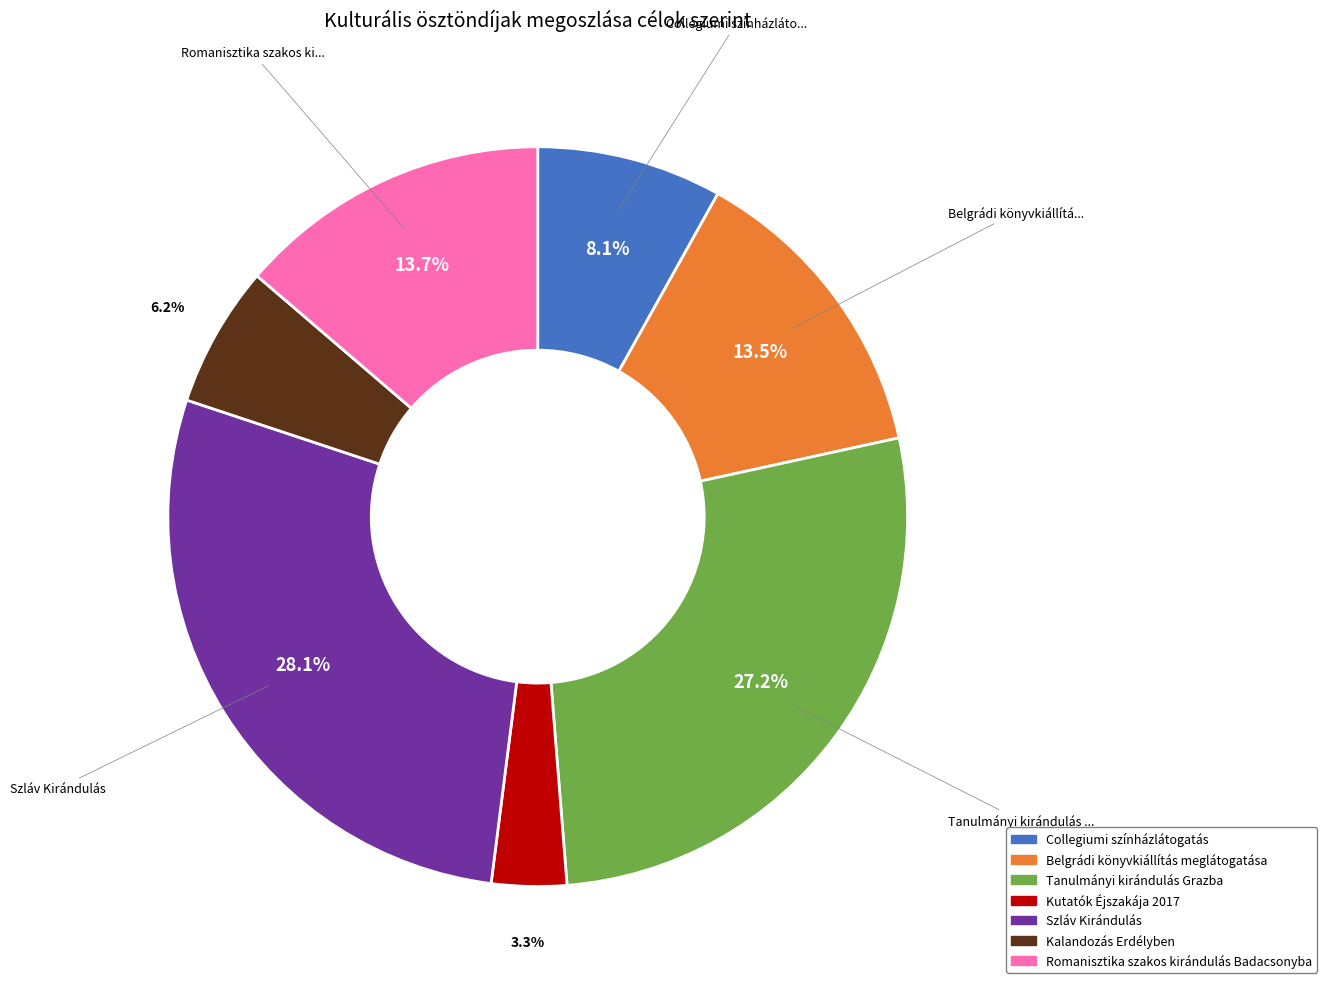

Is it true that Romanisztika szakos kirándulás Badacsonyba is 14% of the pie?

True